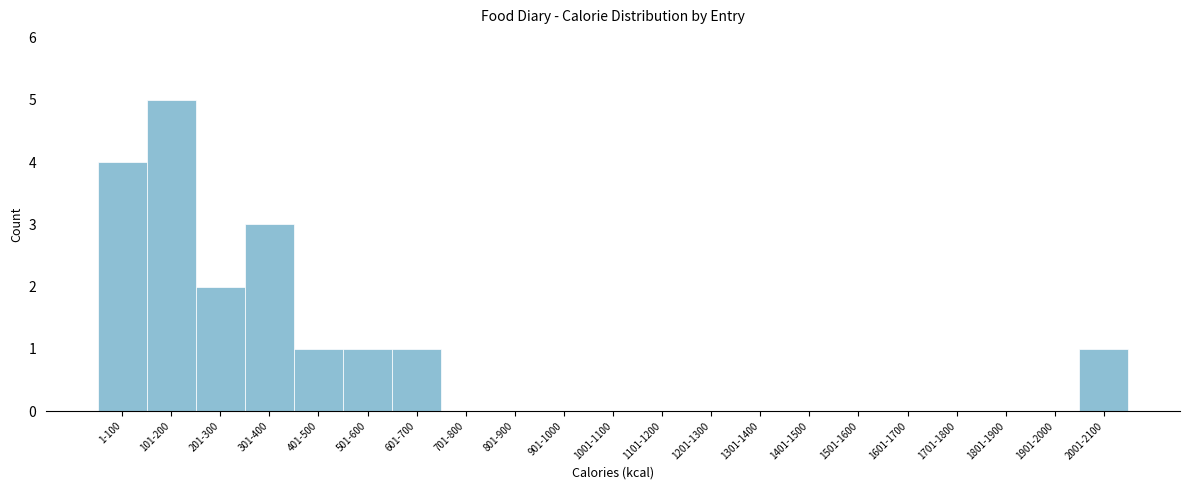

Reading left to right, list all the values displayed in this chart.

1-100=4	101-200=5	201-300=2	301-400=3	401-500=1	501-600=1	601-700=1	701-800=0	801-900=0	901-1000=0	1001-1100=0	1101-1200=0	1201-1300=0	1301-1400=0	1401-1500=0	1501-1600=0	1601-1700=0	1701-1800=0	1801-1900=0	1901-2000=0	2001-2100=1